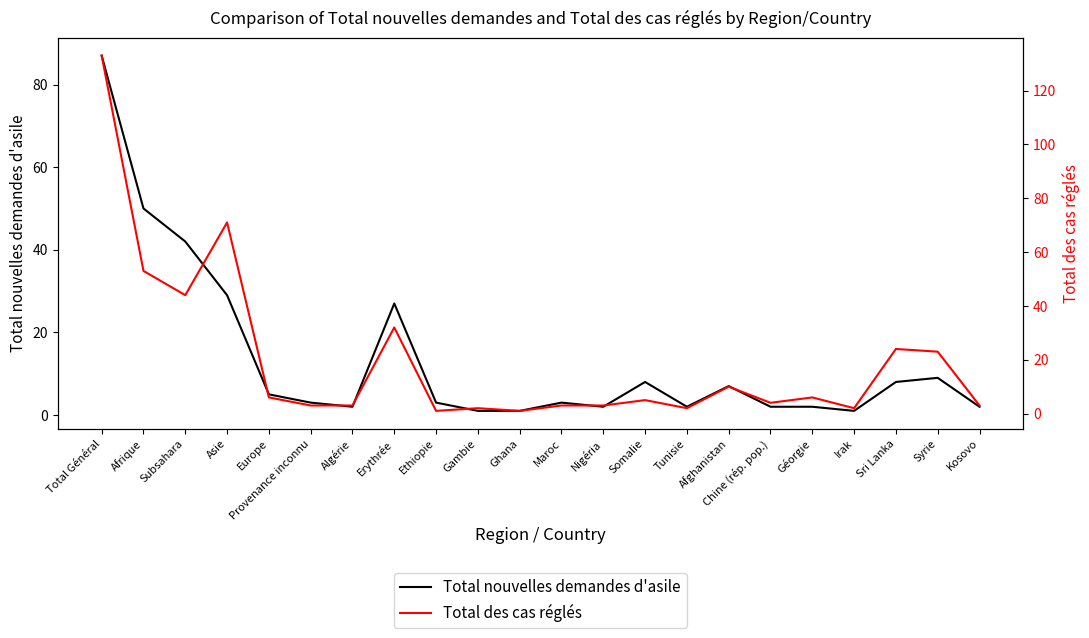

What are all the series names shown in the legend?

Total nouvelles demandes d'asile, Total des cas réglés